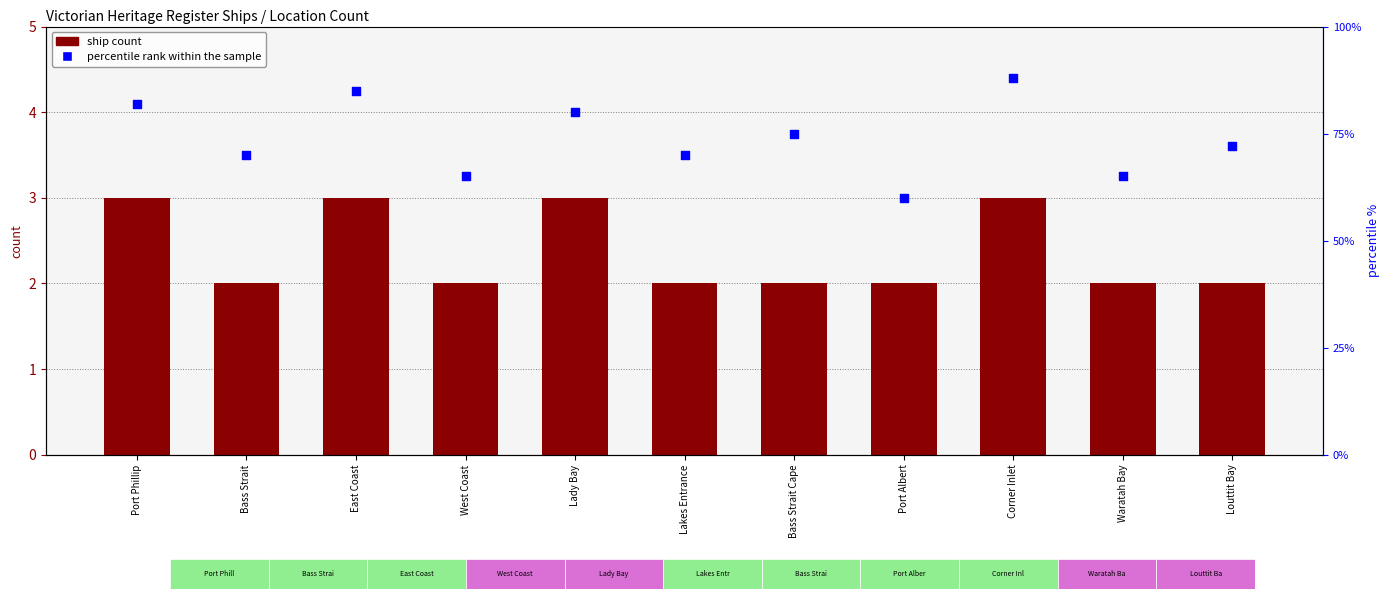

Which series contains the highest Y value?

percentile rank within the sample